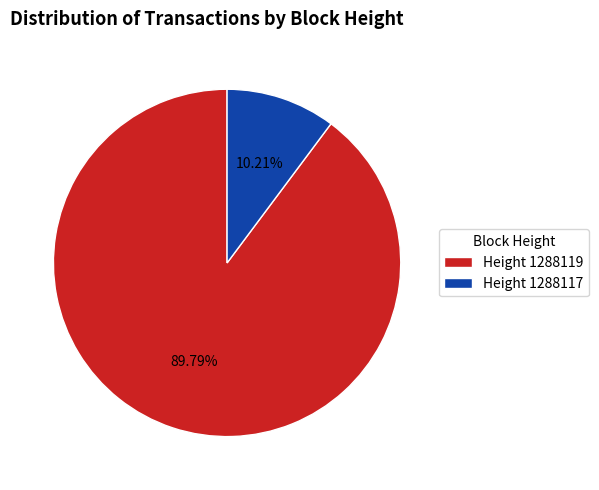

Approximately how many times larger is the value at Height 1288119 compared to Height 1288117?

8.8